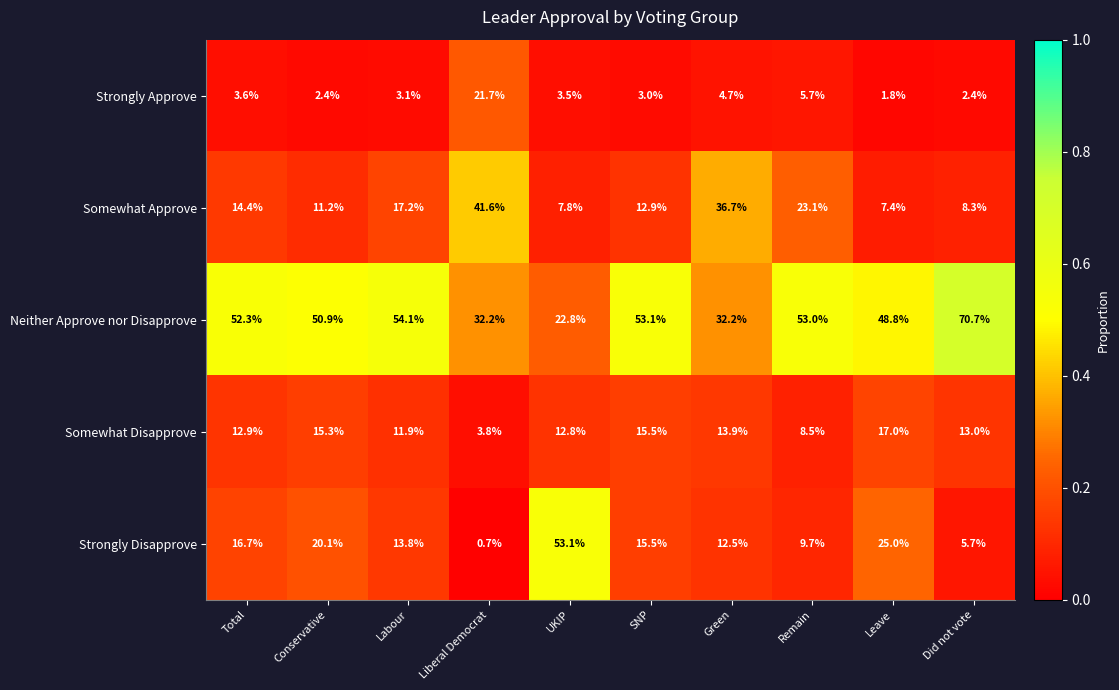

What is the sum of all Somewhat Approve values?

180.6